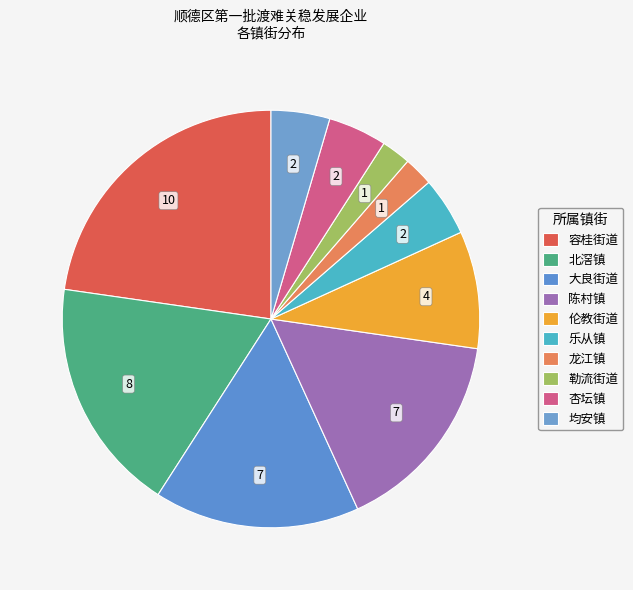

What is the largest slice in the pie chart?

容桂街道